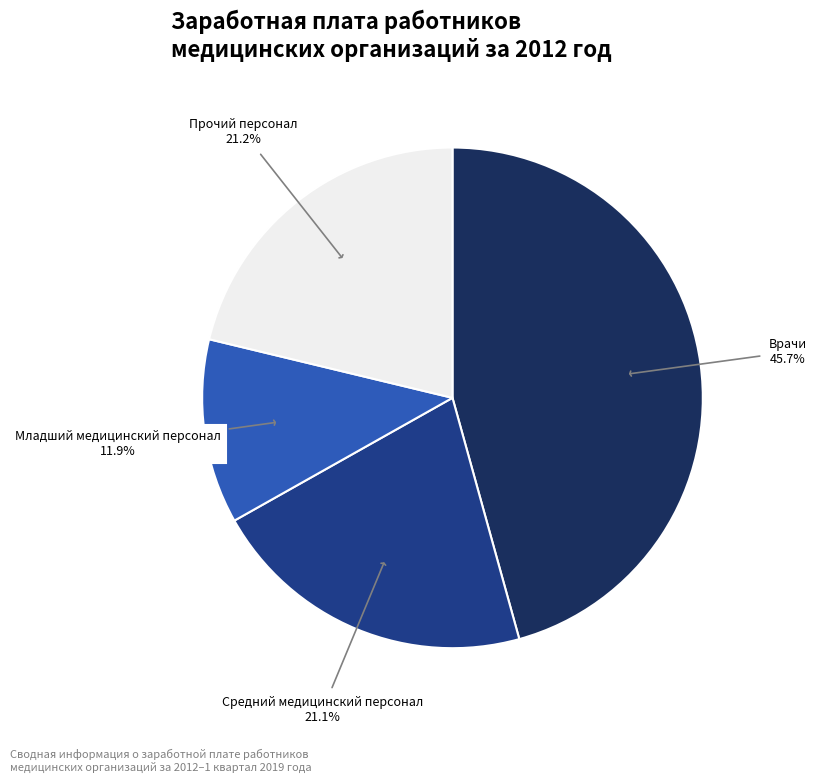

Is there a majority slice in this chart?

No